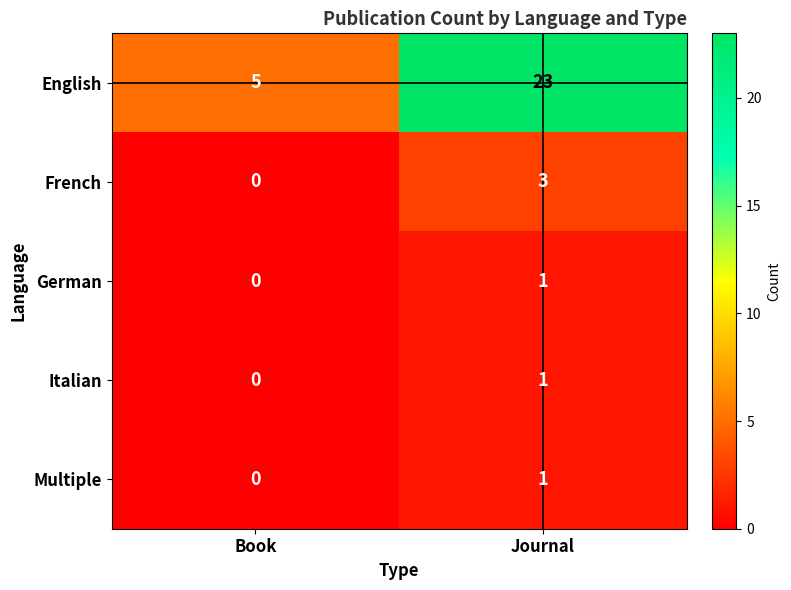

Is it true that German equals 1 at Journal?

True